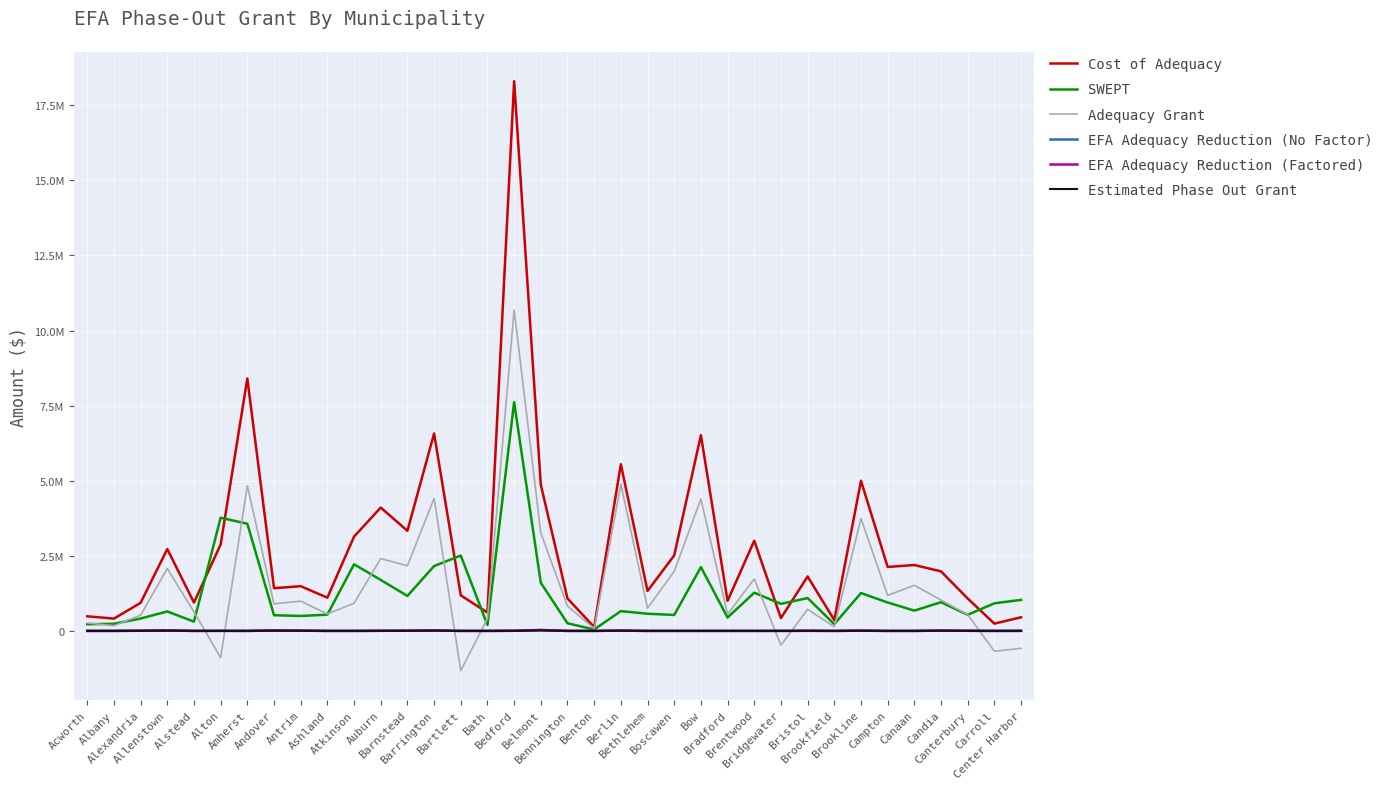

Is this an area chart (filled region under the line)?

No